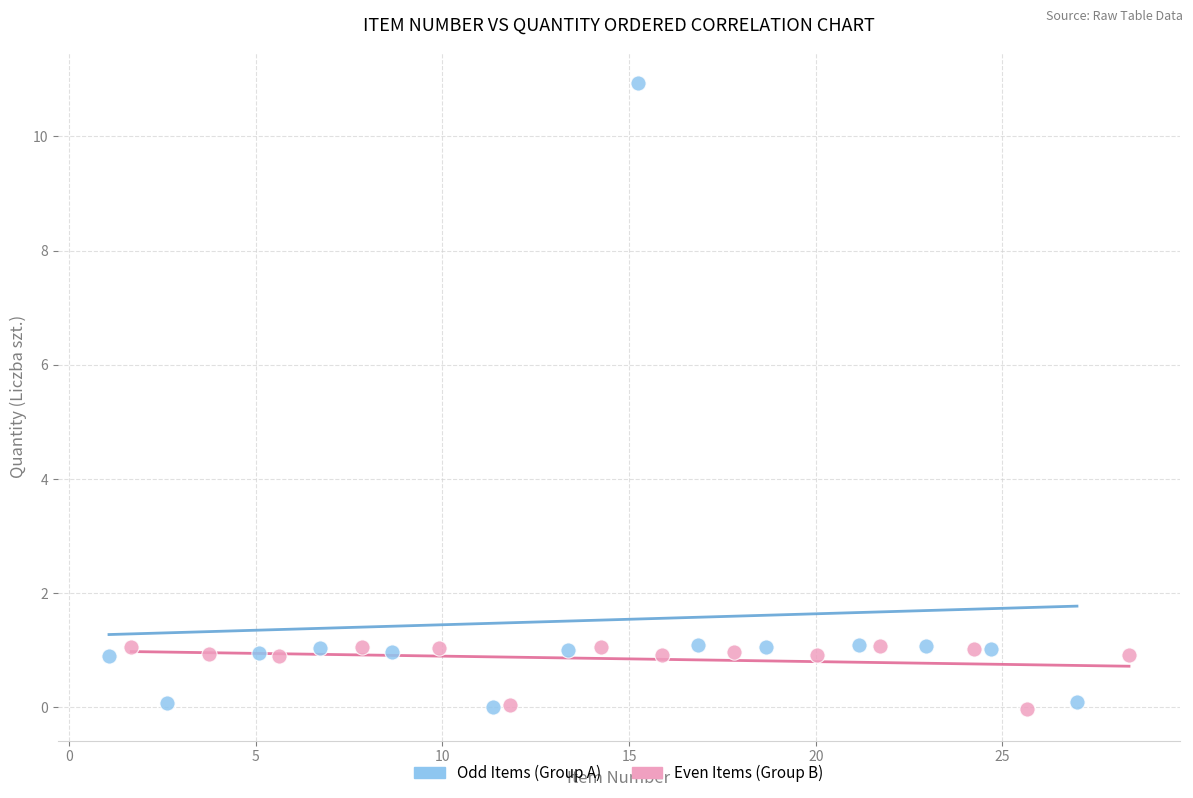

Which series contains the highest Y value?

Odd Items (Group A)